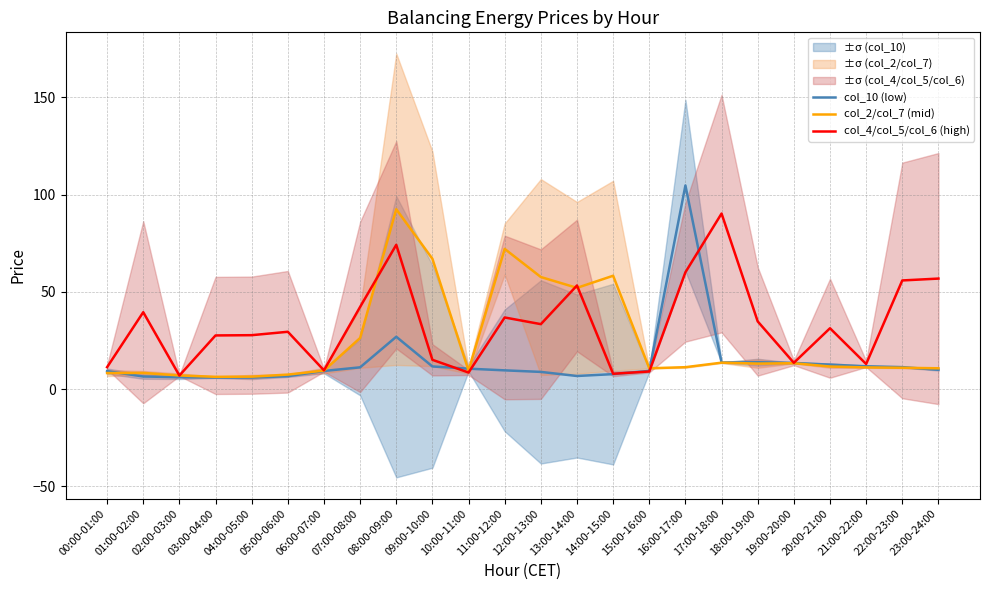

Which label corresponds to the smallest value in the chart?

04:00-05:00